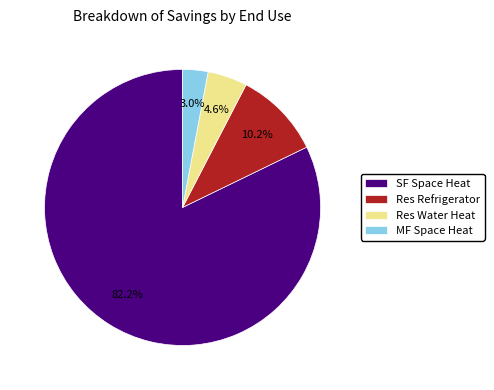

Is there any slice that represents more than half of the pie?

Yes